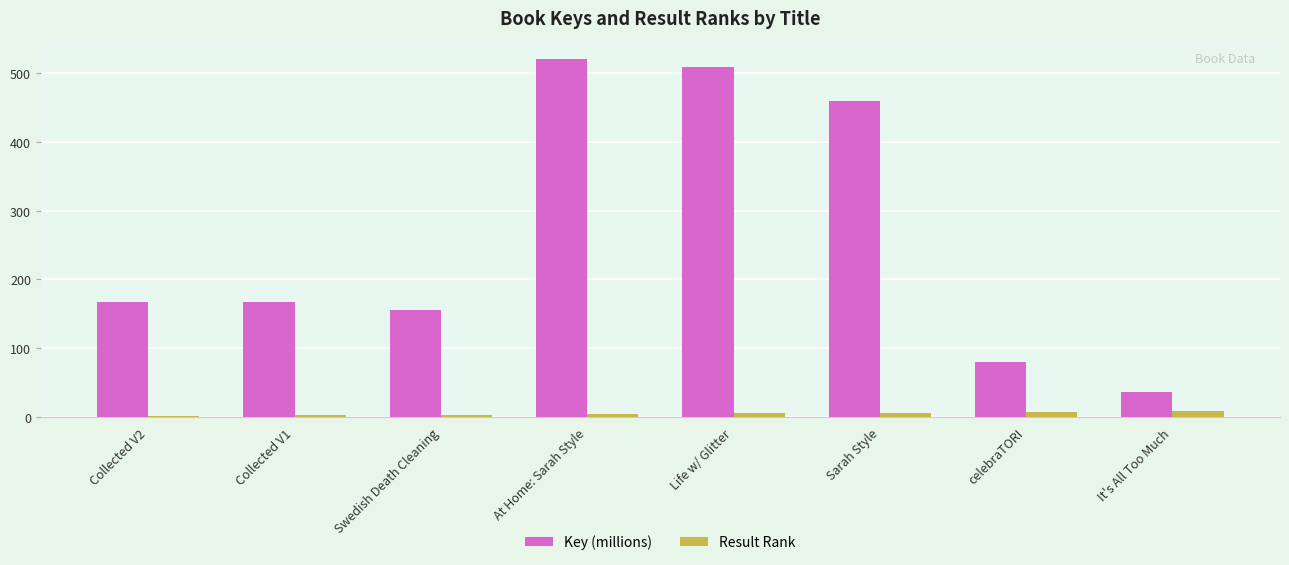

Which category has the highest value across all series?

At Home: Sarah Style